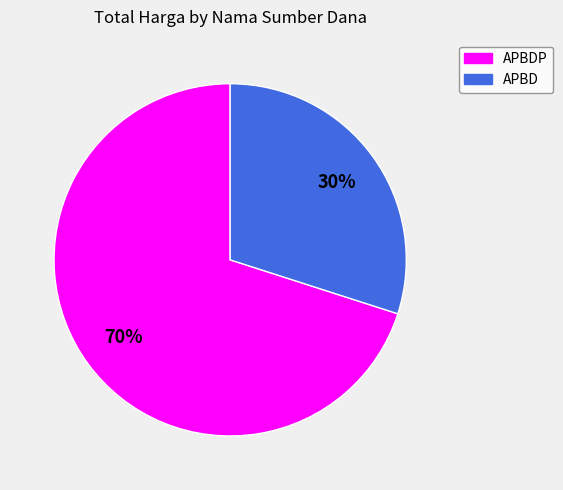

True or false: APBD accounts for 30% of the total.

True